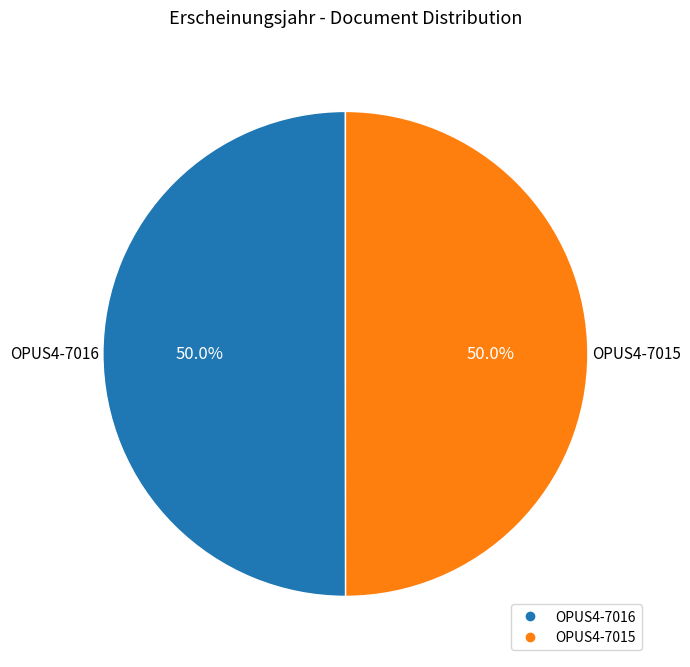

Do OPUS4-7015 and OPUS4-7016 together represent more than half of the pie?

Yes